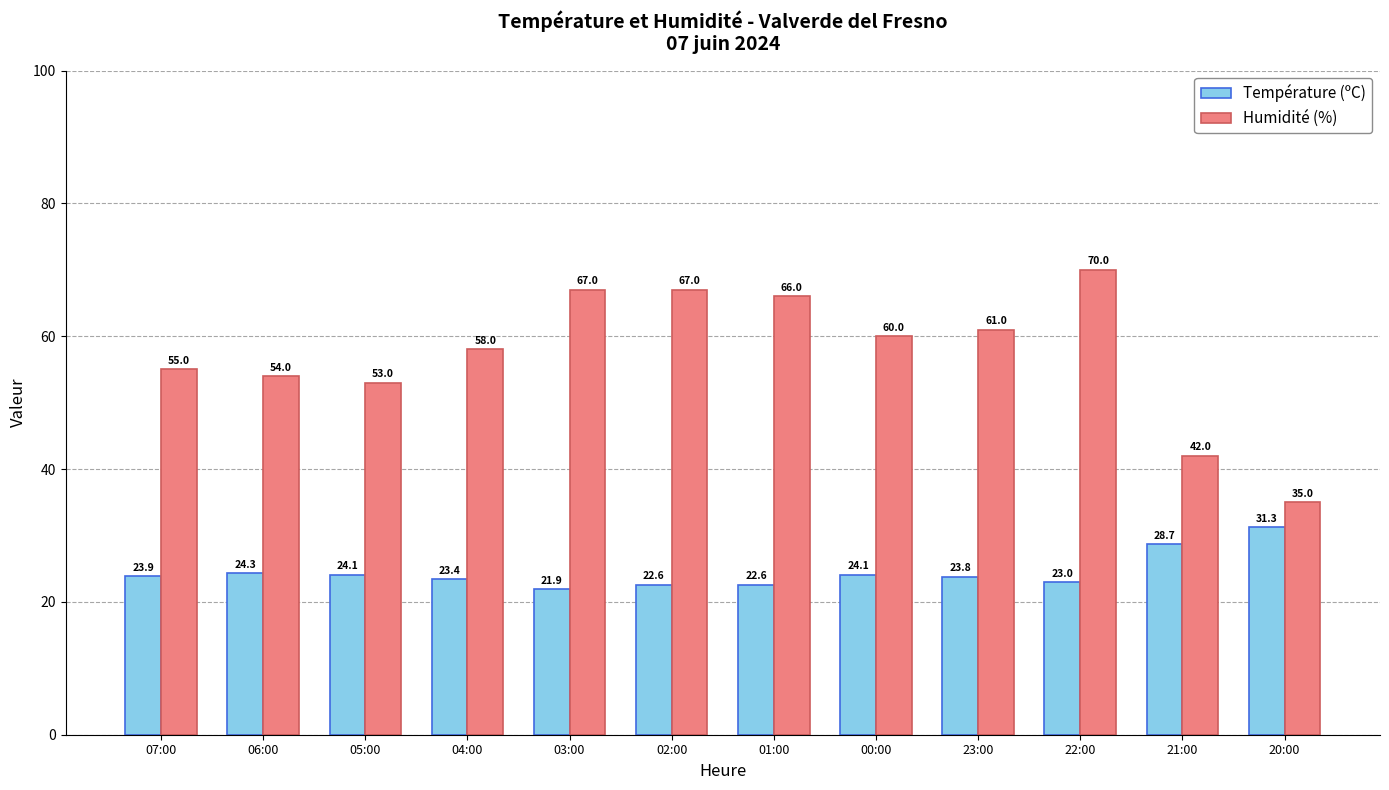

Reading right to left, transcribe all the data shown in this chart.

Température (ºC): 20:00=31.3	21:00=28.7	22:00=23.0	23:00=23.8	00:00=24.1	01:00=22.6	02:00=22.6	03:00=21.9	04:00=23.4	05:00=24.1	06:00=24.3	07:00=23.9
Humidité (%): 20:00=35.0	21:00=42.0	22:00=70.0	23:00=61.0	00:00=60.0	01:00=66.0	02:00=67.0	03:00=67.0	04:00=58.0	05:00=53.0	06:00=54.0	07:00=55.0